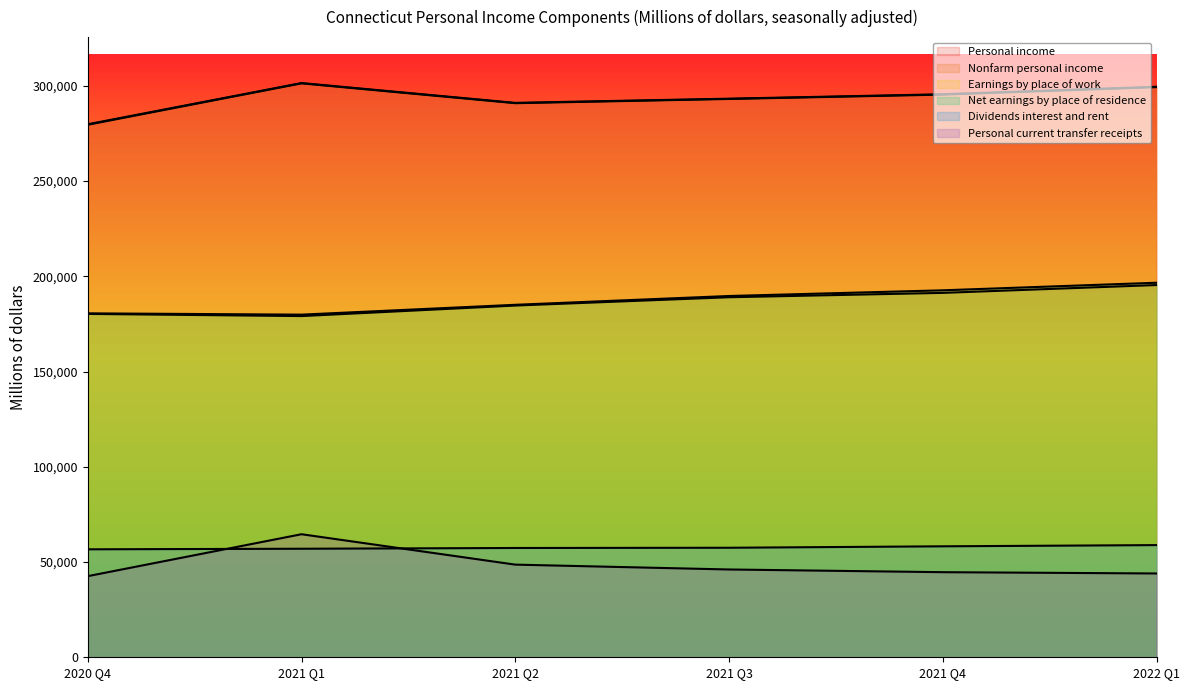

Reading left to right, transcribe all the data shown in this chart.

Personal income: 2020 Q4=279843.3	2021 Q1=301476.1	2021 Q2=291074.3	2021 Q3=293272.5	2021 Q4=295594.6	2022 Q1=299533.4
Nonfarm personal income: 2020 Q4=279585.3	2021 Q1=301313.5	2021 Q2=290902.4	2021 Q3=293113.8	2021 Q4=295404.5	2022 Q1=299332.1
Earnings by place of work: 2020 Q4=180260.7	2021 Q1=179129.7	2021 Q2=184655.0	2021 Q3=189018.7	2021 Q4=191308.8	2022 Q1=195425.0
Net earnings by place of residence: 2020 Q4=180568.5	2021 Q1=179890.0	2021 Q2=185056.5	2021 Q3=189679.1	2021 Q4=192657.6	2022 Q1=196637.2
Dividends interest and rent: 2020 Q4=56683.9	2021 Q1=56981.5	2021 Q2=57375.9	2021 Q3=57501.0	2021 Q4=58259.7	2022 Q1=58893.2
Personal current transfer receipts: 2020 Q4=42590.9	2021 Q1=64604.5	2021 Q2=48642.0	2021 Q3=46092.4	2021 Q4=44677.3	2022 Q1=44003.0